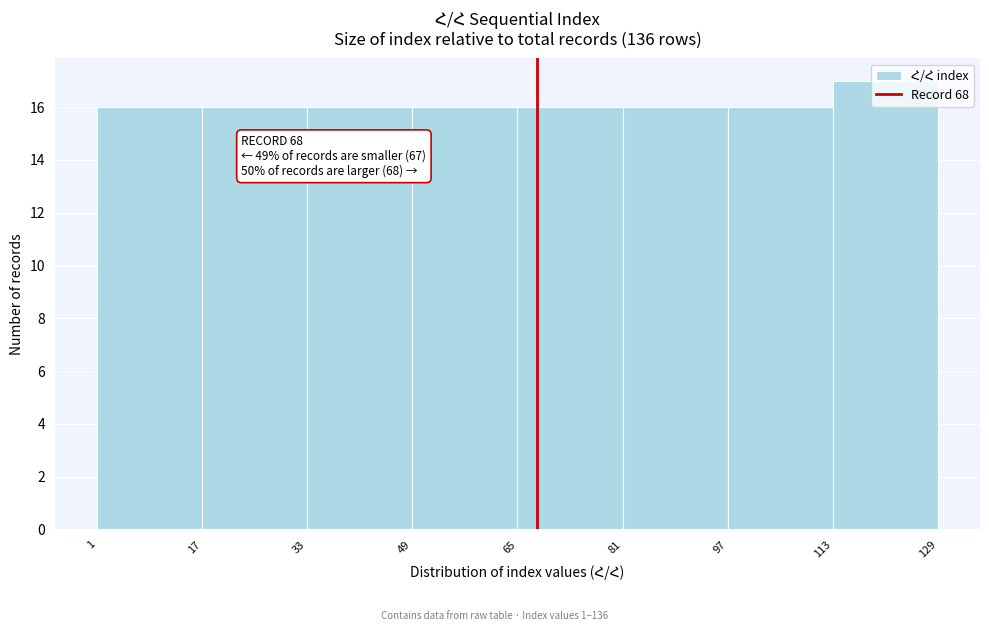

Over which range of the x-axis is the bar tallest?

113 to 129